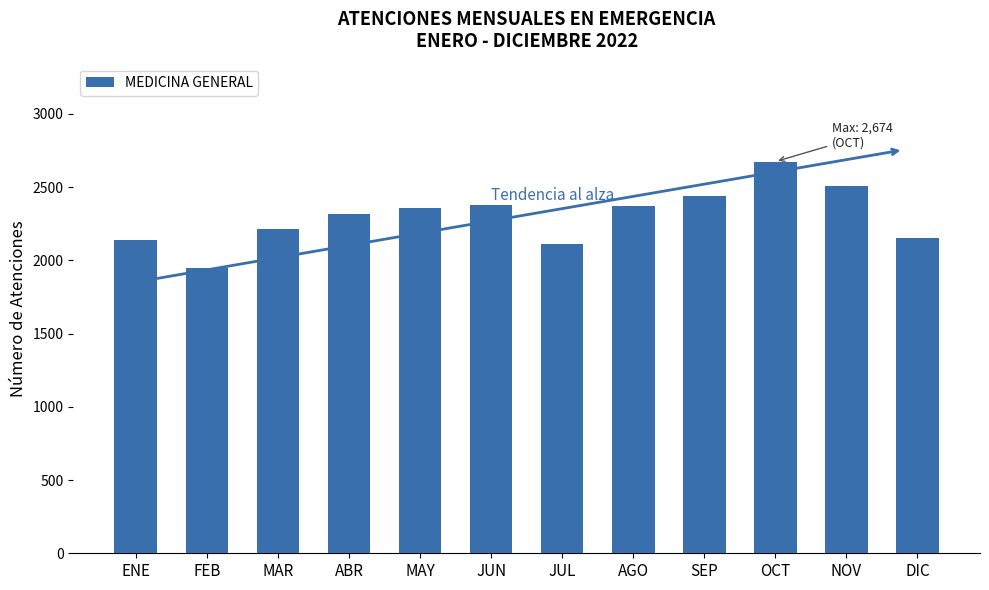

True or false: the data shows 2112 at JUL.

True